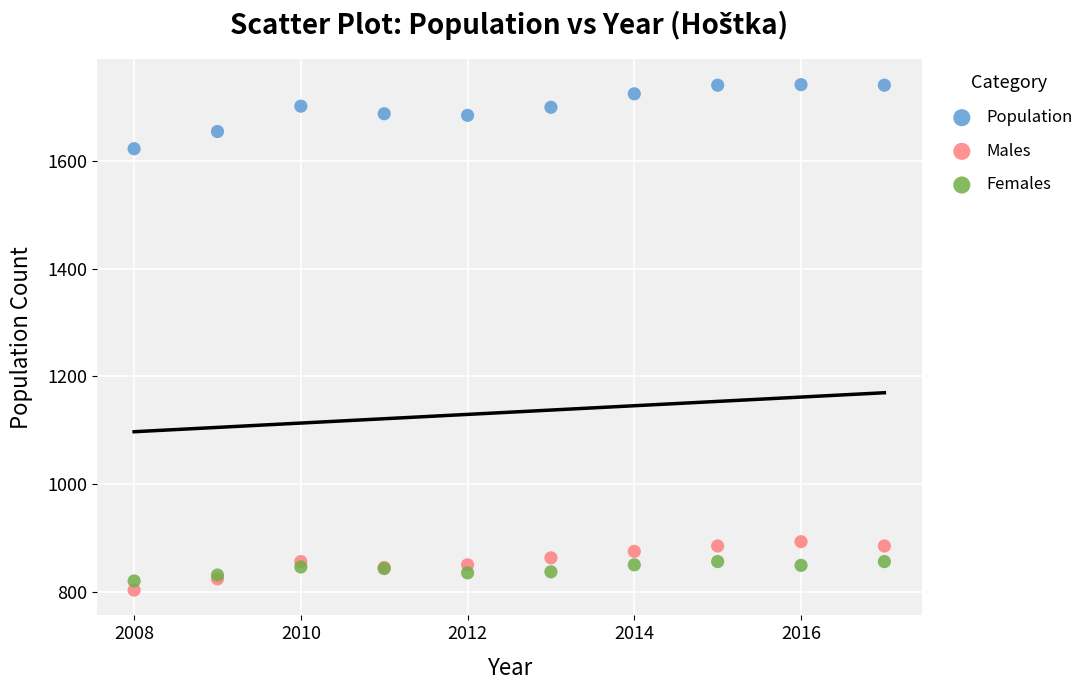

What are all the series names shown in the legend?

Population, Males, Females